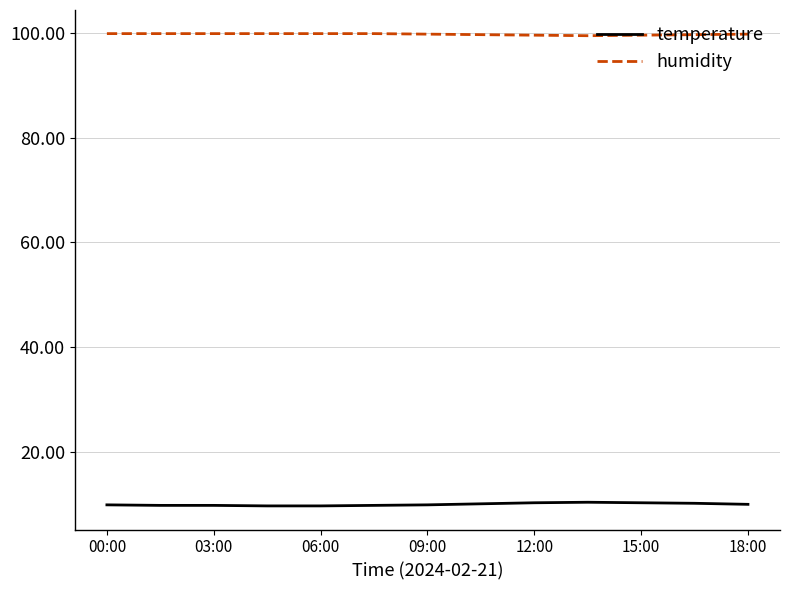

True or false: temperature and humidity intersect in this chart.

False